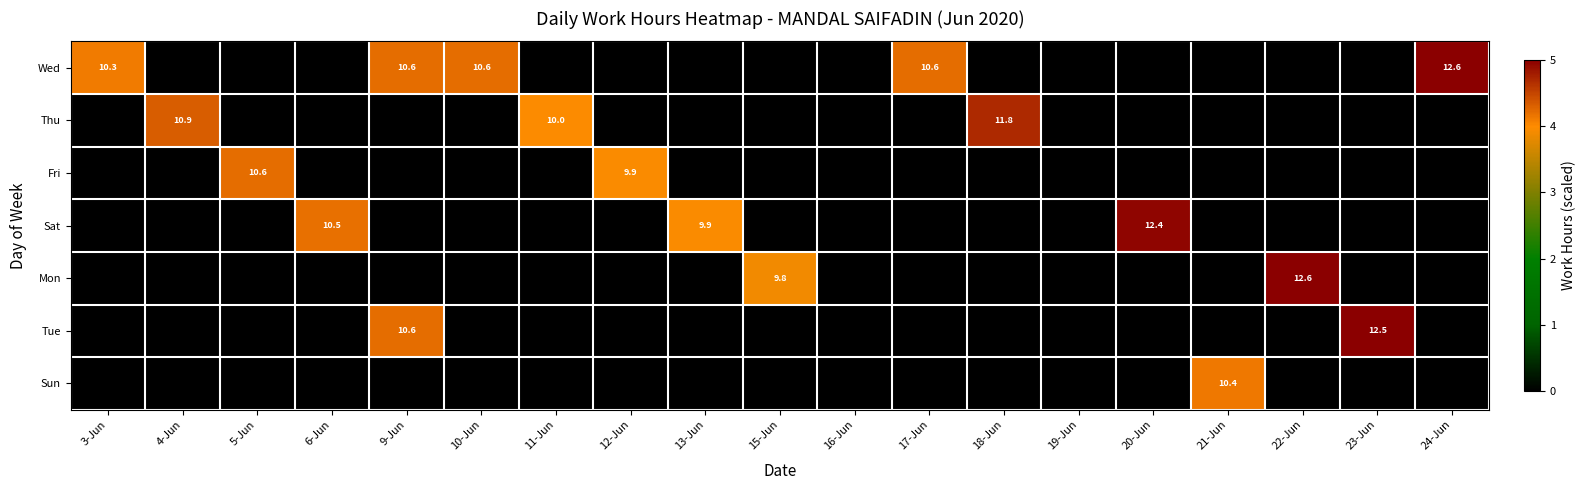

The Fri series shows 15.8 at 12-Jun. True or false?

False